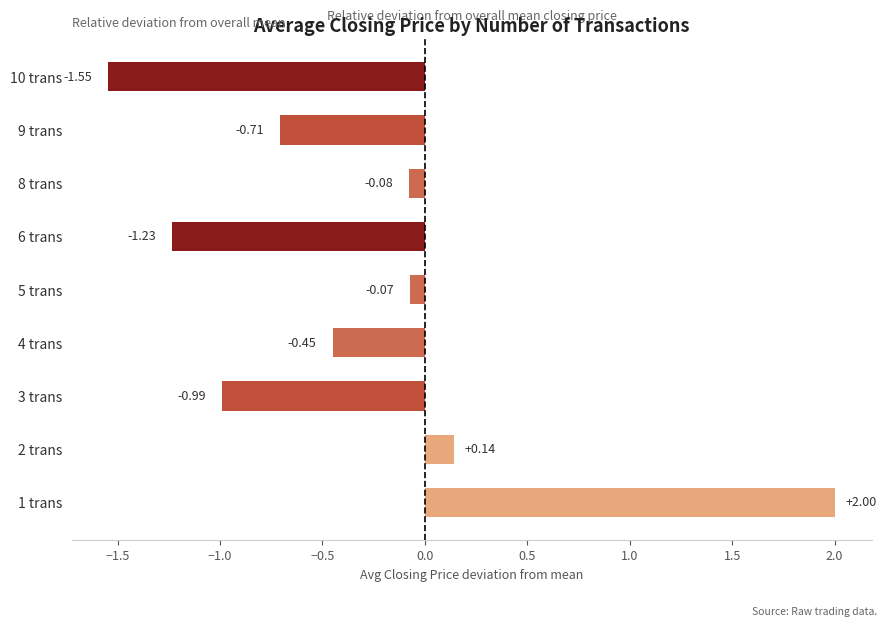

Rank the categories by value from lowest to highest.

10 trans, 6 trans, 3 trans, 9 trans, 4 trans, 8 trans, 5 trans, 2 trans, 1 trans